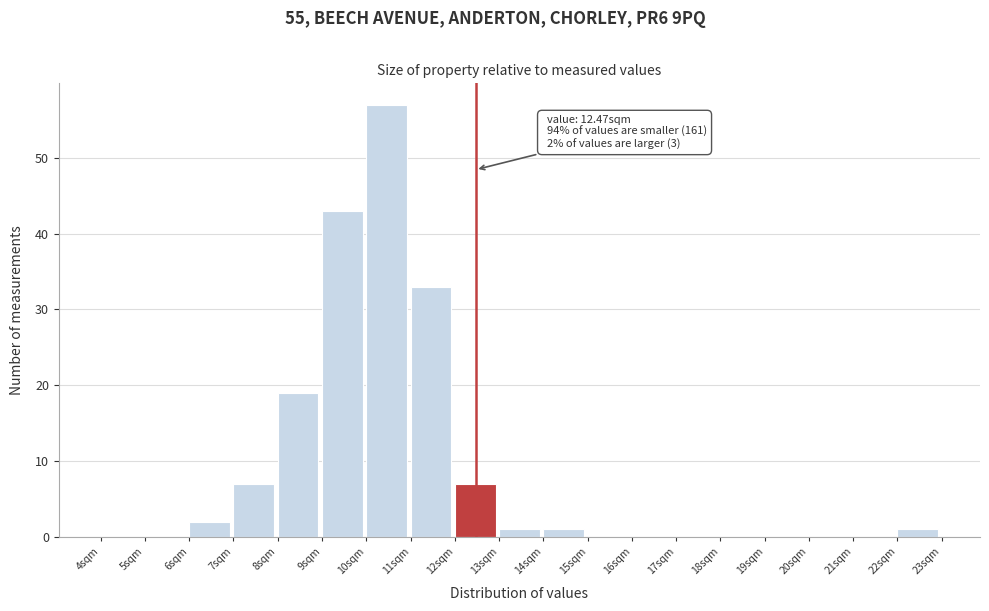

Over which range of the x-axis is the bar tallest?

10 to 11